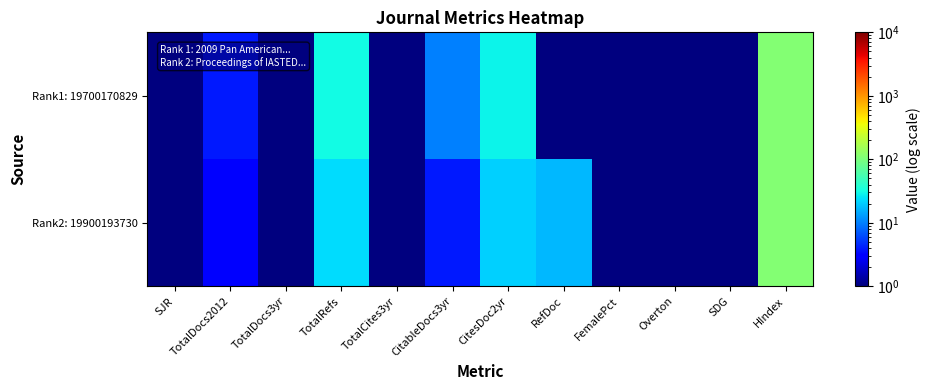

Reading left to right, list all the values displayed in this chart.

Rank1: 19700170829: SJR=0.5	TotalDocs2012=4.0	TotalDocs3yr=0.5	TotalRefs=31.0	TotalCites3yr=0.5	CitableDocs3yr=10.0	CitesDoc2yr=29.0	RefDoc=0.5	FemalePct=0.5	Overton=0.5	SDG=0.5	HIndex=111.0
Rank2: 19900193730: SJR=0.5	TotalDocs2012=3.0	TotalDocs3yr=0.5	TotalRefs=23.0	TotalCites3yr=0.5	CitableDocs3yr=4.0	CitesDoc2yr=21.0	RefDoc=17.0	FemalePct=0.5	Overton=0.5	SDG=0.5	HIndex=109.0